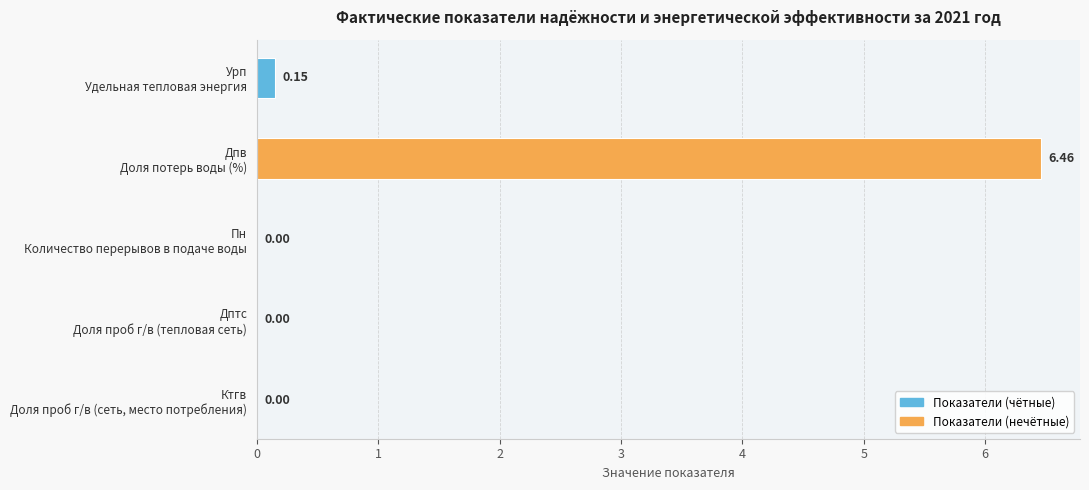

What is the sum of all values?

6.6